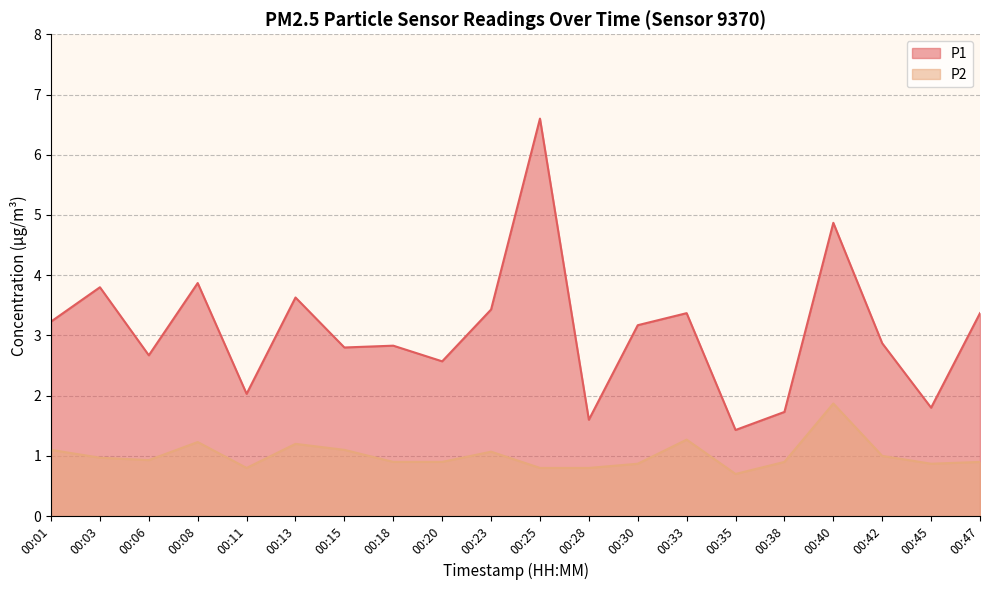

Rank the categories by P2 value from highest to lowest.

00:40, 00:33, 00:08, 00:13, 00:01, 00:15, 00:23, 00:42, 00:03, 00:06, 00:18, 00:20, 00:38, 00:47, 00:30, 00:45, 00:11, 00:25, 00:28, 00:35